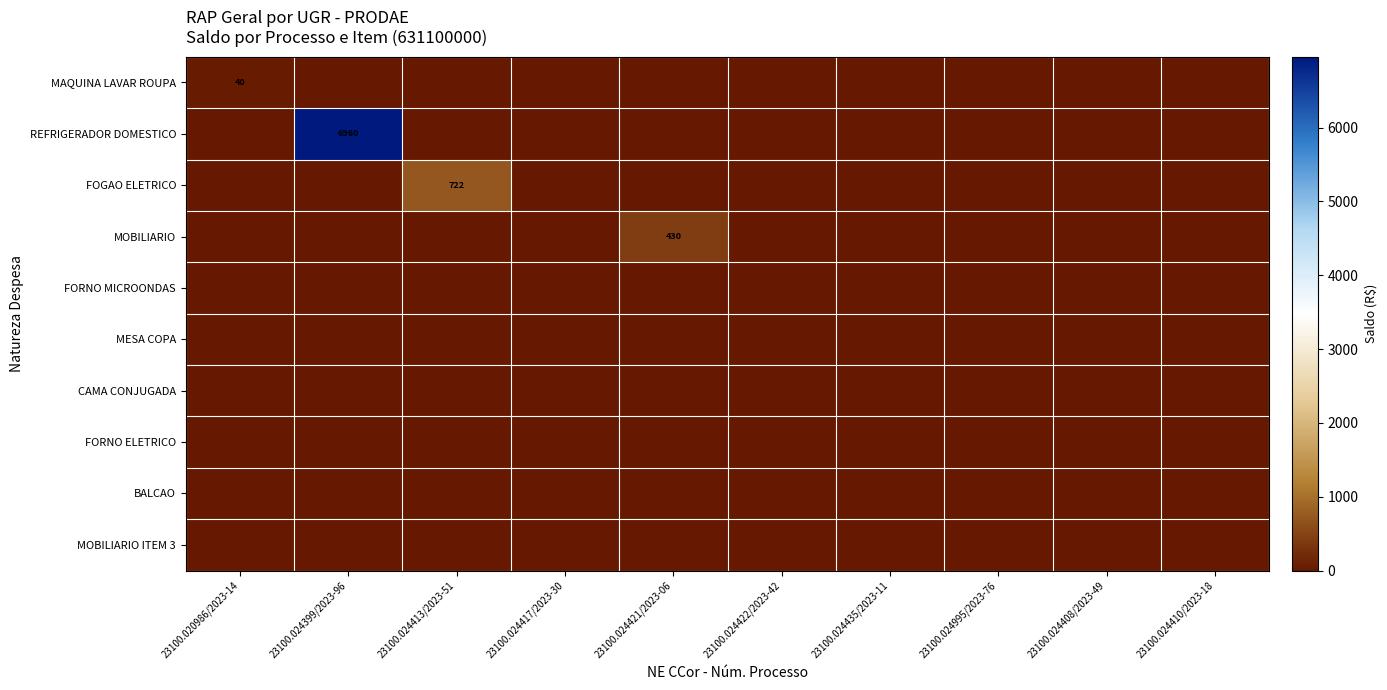

Between 23100.024422/2023-42 and 23100.020986/2023-14, which is larger?

23100.020986/2023-14